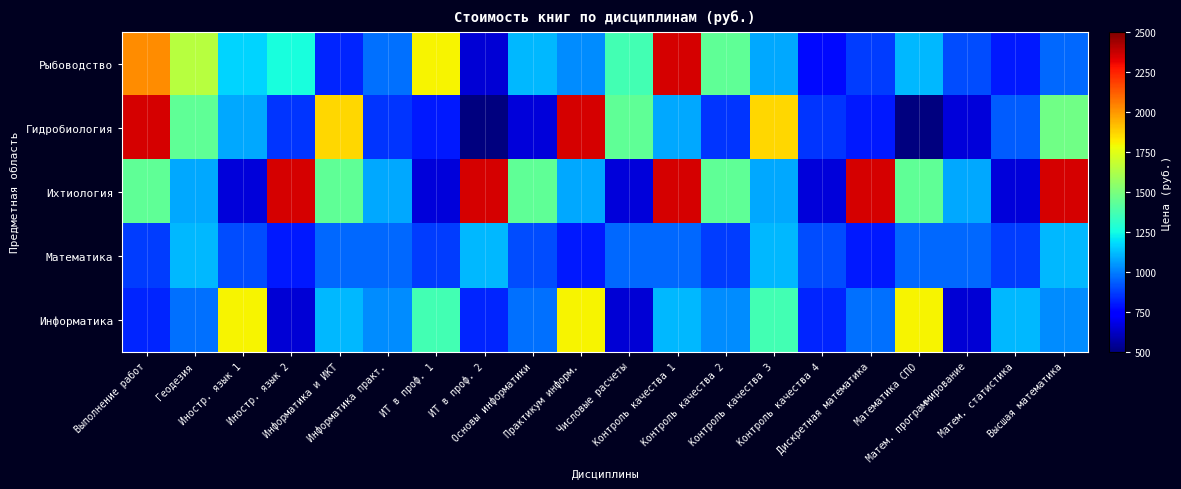

At how many categories does at least one series exceed 814?

20